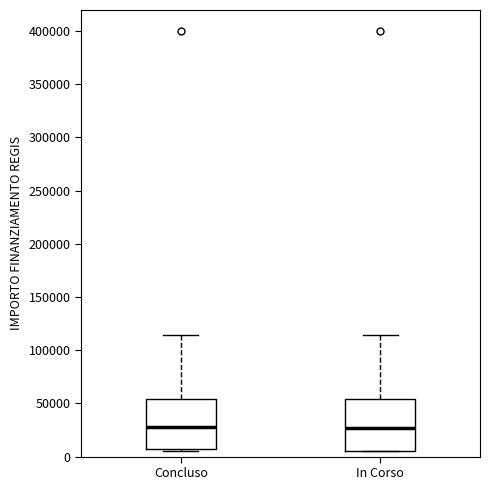

Reading left to right, read every box against the y-axis: the position of its median line, the range the box covers, and the ends of its whiskers. The values are not printed on the chart, so give them approximately, as read against the axis.

Concluso: median 30000, box 5000 to 55000, whiskers 5000 (just below the box's lower edge) to 115000
In Corso: median 25000, box 5000 to 55000, whiskers 5000 to 115000